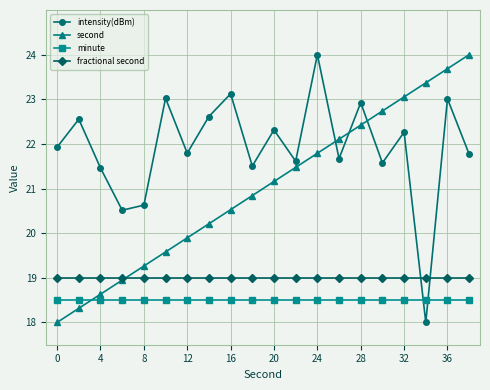

In intensity(dBm), how many points are lower than both neighbors (excluding endpoints)?

7